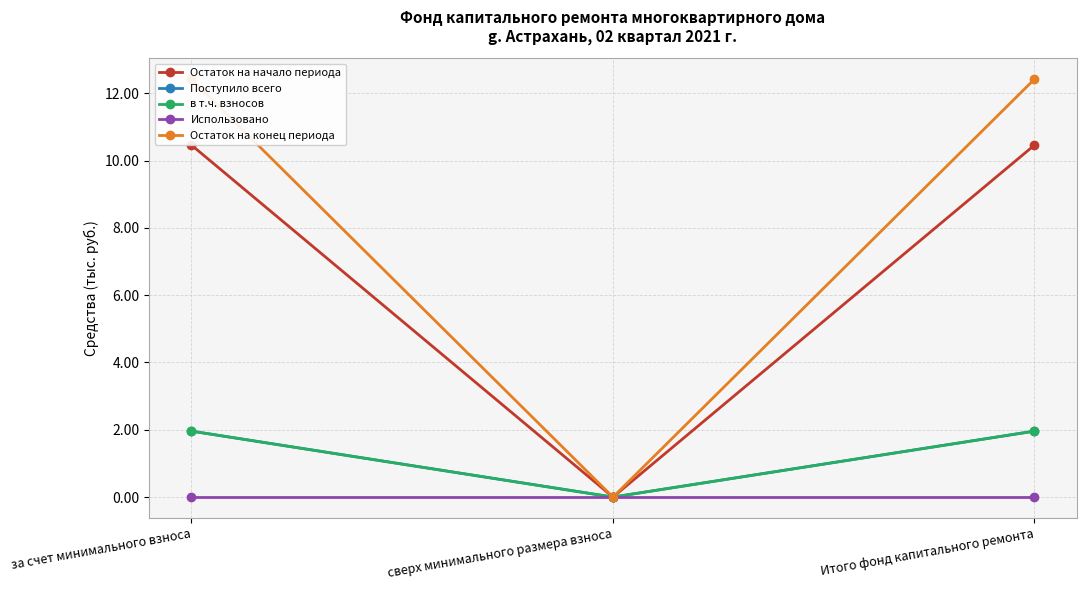

At how many categories does at least one series exceed 3?

2